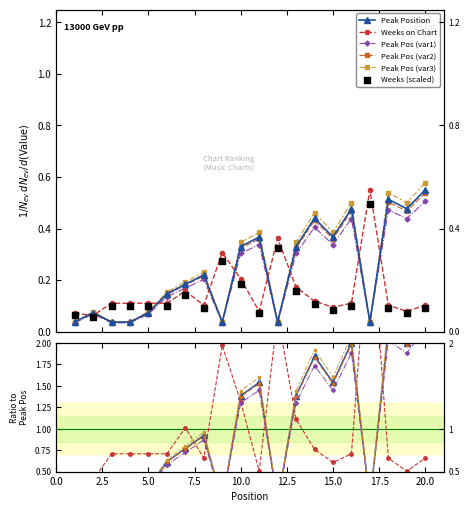

At which category is the sum across all series the highest?

20